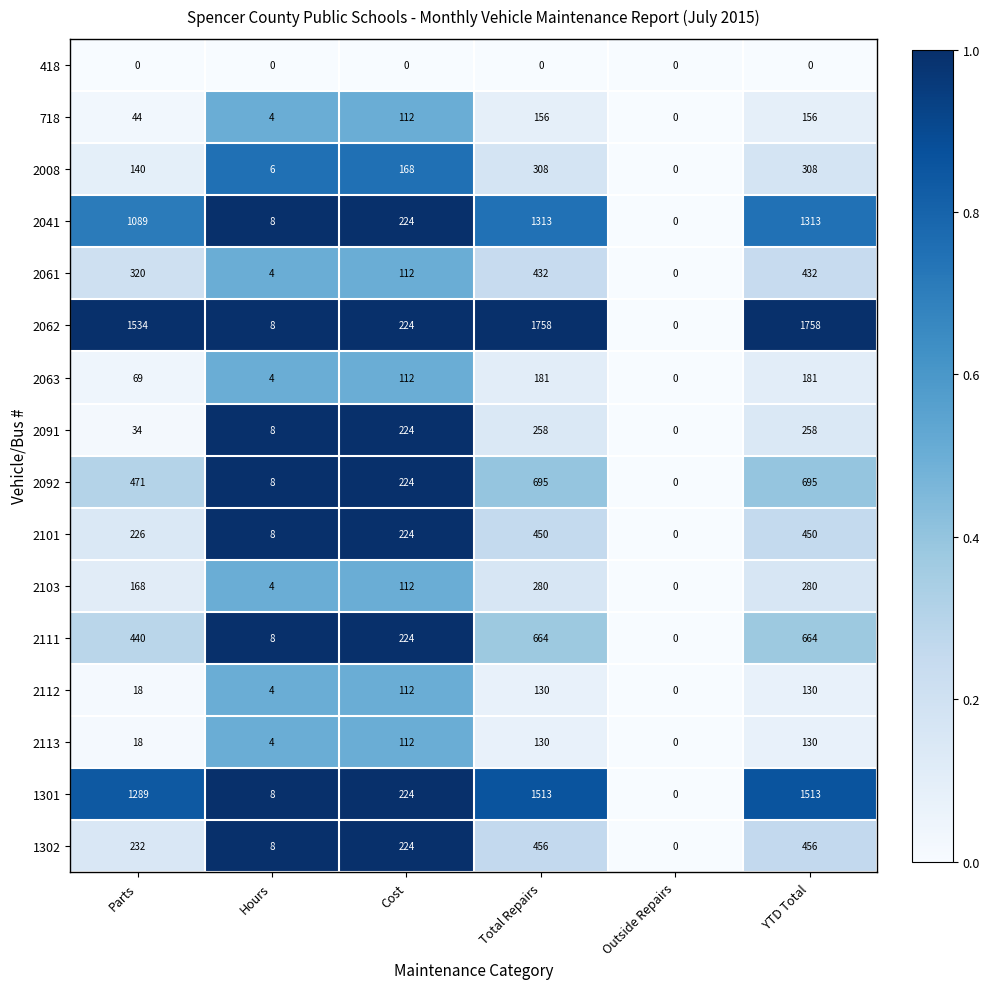

Which series has the largest range (max minus min)?

2062